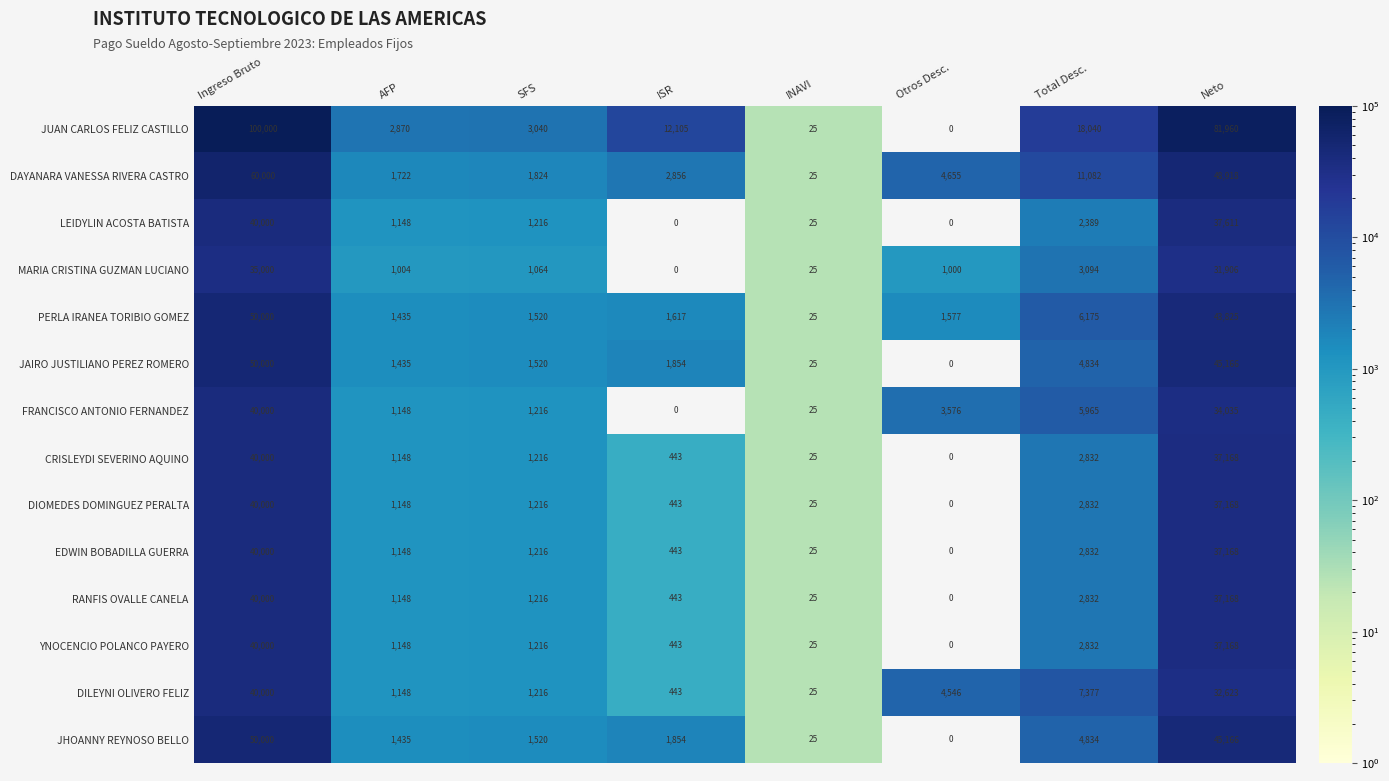

What is the difference between the YNOCENCIO POLANCO PAYERO values at Ingreso Bruto and ISR?

39557